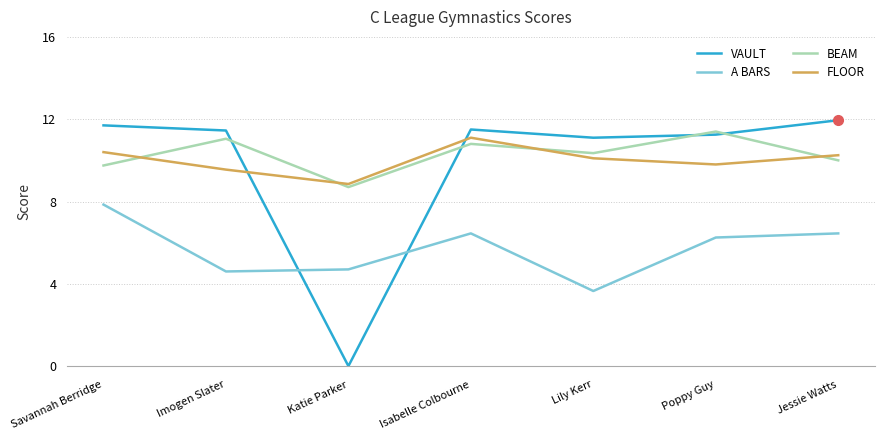

Rank the categories by BEAM value from lowest to highest.

Katie Parker, Savannah Berridge, Jessie Watts, Lily Kerr, Isabelle Colbourne, Imogen Slater, Poppy Guy